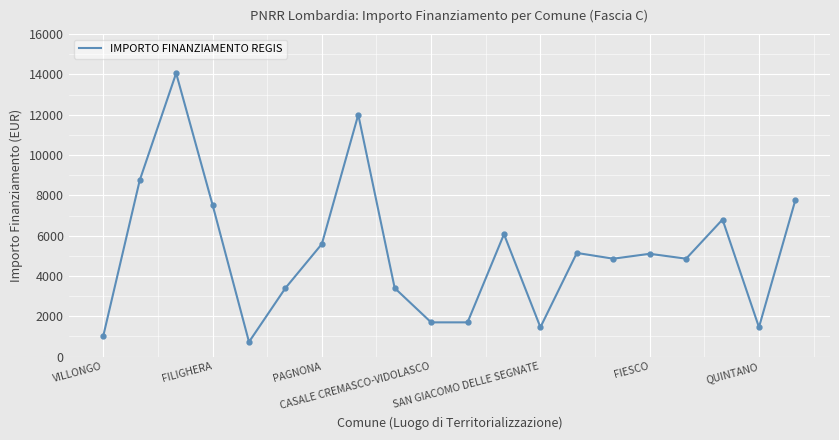

What is the minimum value shown in the chart?

729